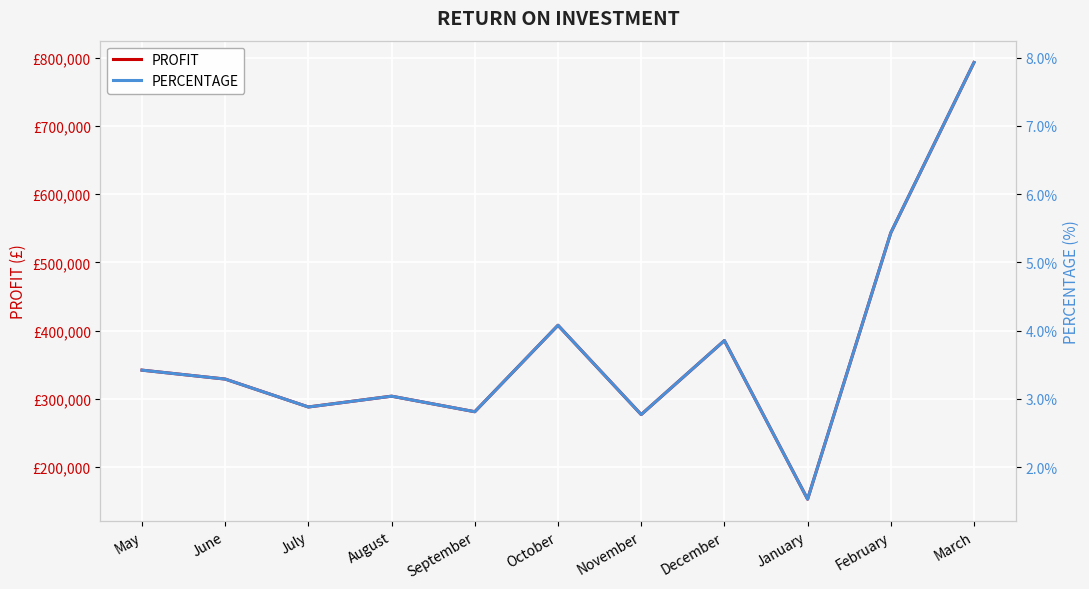

Between June and September, which series saw the biggest shift?

PROFIT